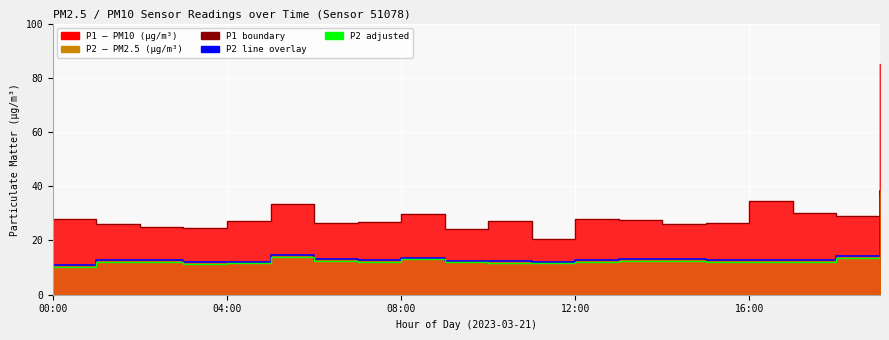

Is the value of P2 line at 10 greater than the value of P2 adjusted at 13?

Yes